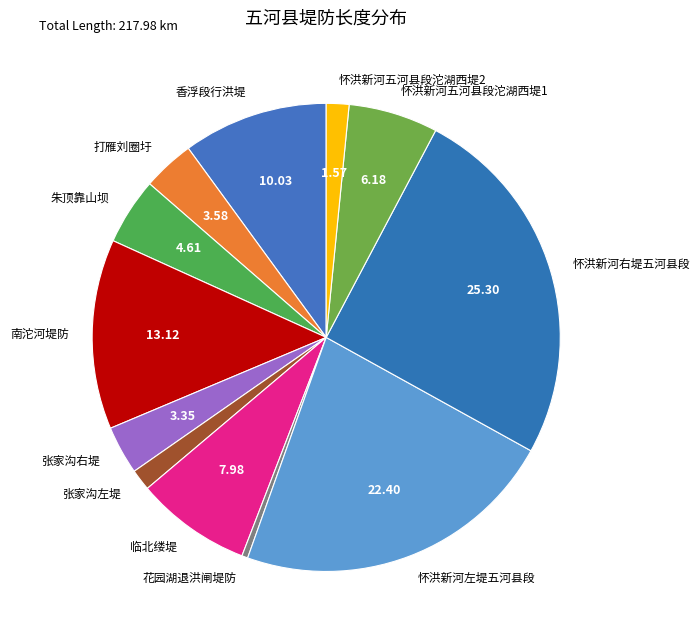

How many slices are in this pie chart?

12